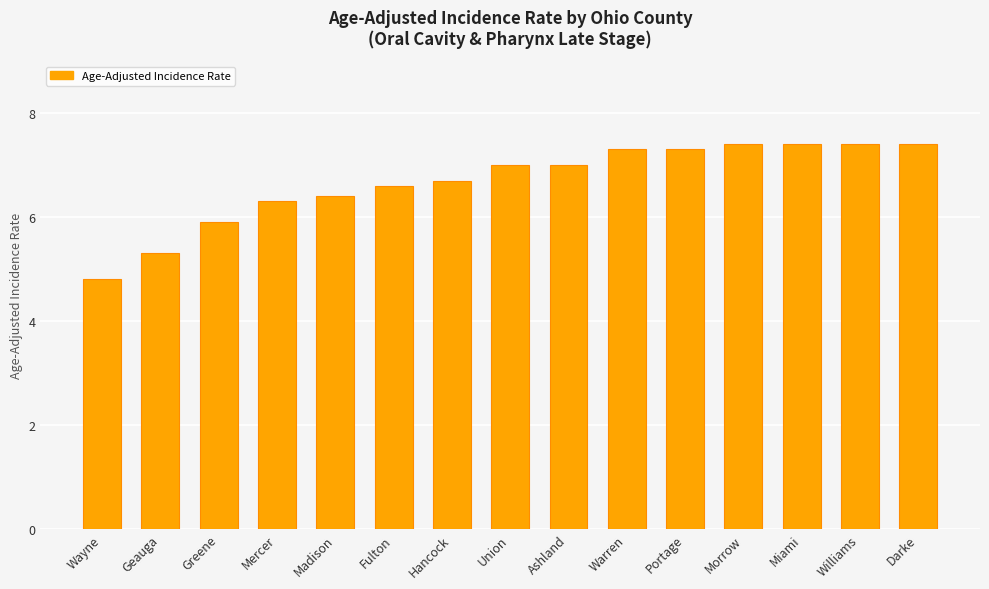

What is the difference between the maximum and minimum values?

2.6